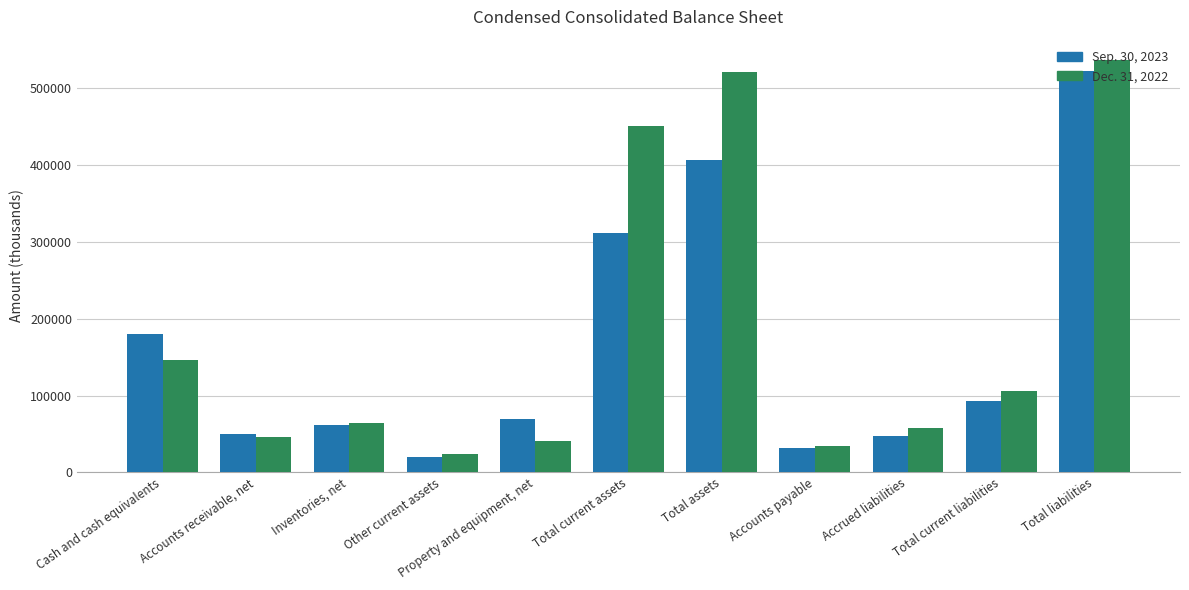

What is the maximum value for Sep. 30, 2023?

522718